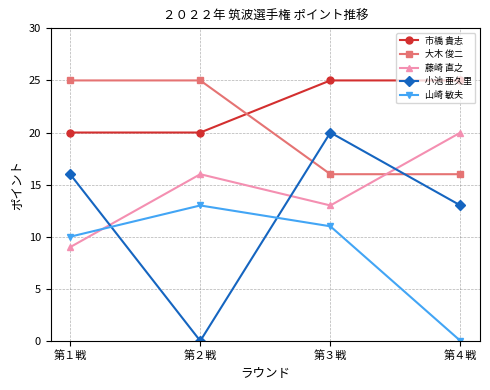

What is the difference between the maximum and second lowest values in the 大木 俊二 series?

9